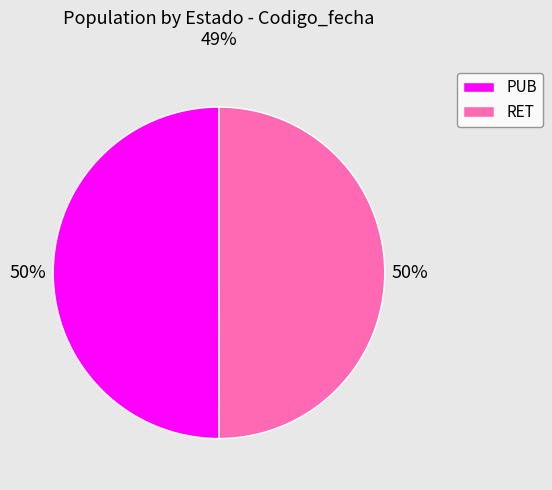

Do PUB and RET together represent more than half of the pie?

Yes